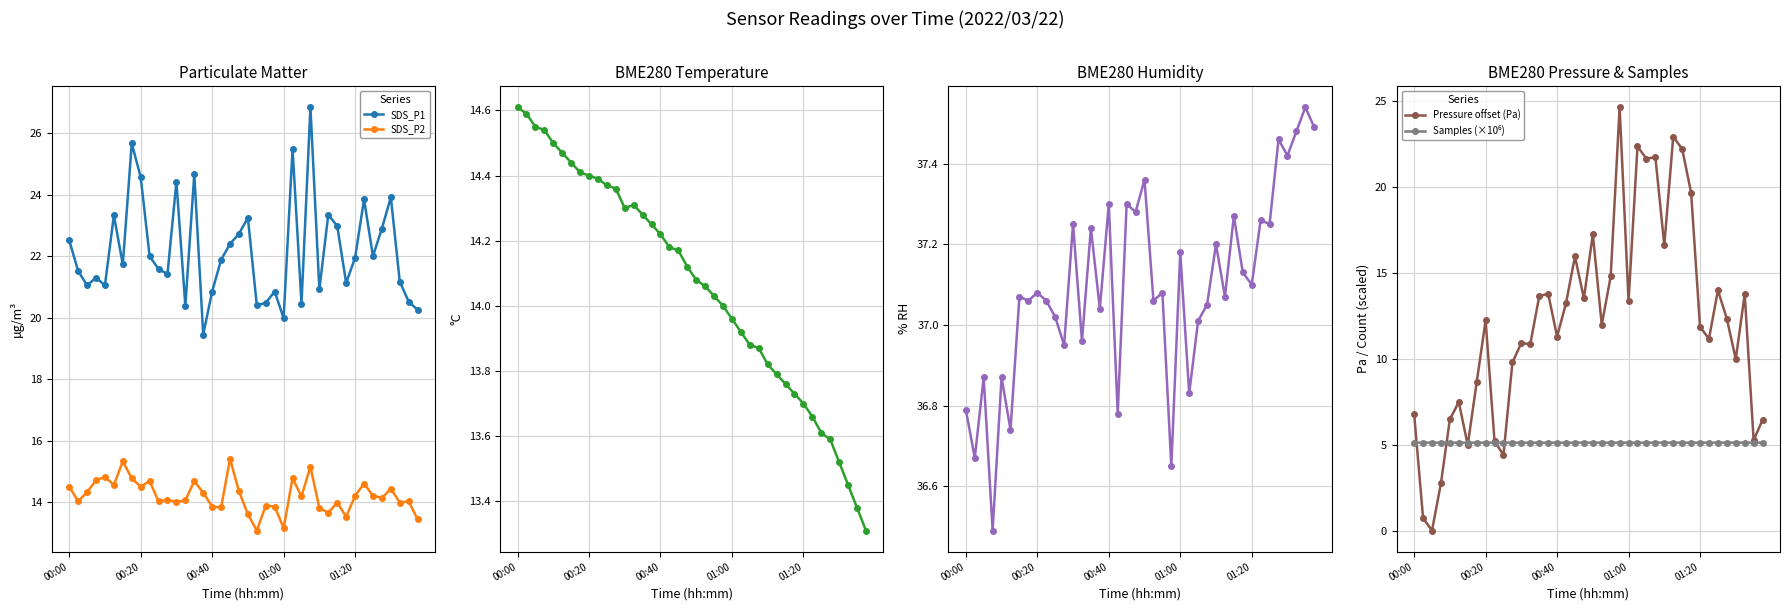

Reading right to left, extract all data points from this chart.

SDS_P1: 20.2	20.5	21.2	23.9	22.9	22.0	23.9	21.9	21.1	23.0	23.4	20.9	26.9	20.4	25.5	20.0	20.9	20.5	20.4	23.2	22.7	22.4	21.9	20.9	19.4	24.7	20.4	24.4	21.4	21.6	22.0	24.6	25.7	21.7	23.3	21.1	21.3	21.1	21.5	22.5
SDS_P2: 13.4	14.0	14.0	14.4	14.1	14.2	14.6	14.2	13.5	14.0	13.7	13.8	15.2	14.2	14.8	13.2	13.8	13.9	13.1	13.6	14.3	15.4	13.8	13.8	14.3	14.7	14.1	14.0	14.1	14.0	14.7	14.5	14.8	15.3	14.6	14.8	14.7	14.3	14.0	14.5
BME280_temperature: 13.3	13.4	13.4	13.5	13.6	13.6	13.7	13.7	13.7	13.8	13.8	13.8	13.9	13.9	13.9	14.0	14.0	14.0	14.1	14.1	14.1	14.2	14.2	14.2	14.2	14.3	14.3	14.3	14.4	14.4	14.4	14.4	14.4	14.4	14.5	14.5	14.5	14.6	14.6	14.6
BME280_humidity: 37.5	37.5	37.5	37.4	37.5	37.2	37.3	37.1	37.1	37.3	37.1	37.2	37.0	37.0	36.8	37.2	36.6	37.1	37.1	37.4	37.3	37.3	36.8	37.3	37.0	37.2	37.0	37.2	37.0	37.0	37.1	37.1	37.1	37.1	36.7	36.9	36.5	36.9	36.7	36.8
Pressure offset (Pa): 6.4	5.2	13.8	10.0	12.3	14.0	11.1	11.8	19.6	22.2	22.9	16.6	21.7	21.6	22.3	13.3	24.6	14.8	12.0	17.2	13.5	15.9	13.2	11.3	13.8	13.6	10.8	10.9	9.8	4.4	5.2	12.2	8.6	5.0	7.5	6.5	2.8	0.0	0.7	6.8
Samples (×10⁶): 5.1	5.1	5.1	5.1	5.1	5.1	5.1	5.1	5.1	5.1	5.1	5.1	5.1	5.1	5.1	5.1	5.1	5.1	5.1	5.1	5.1	5.1	5.1	5.1	5.1	5.1	5.1	5.1	5.1	5.1	5.1	5.1	5.1	5.1	5.1	5.1	5.1	5.1	5.1	5.1